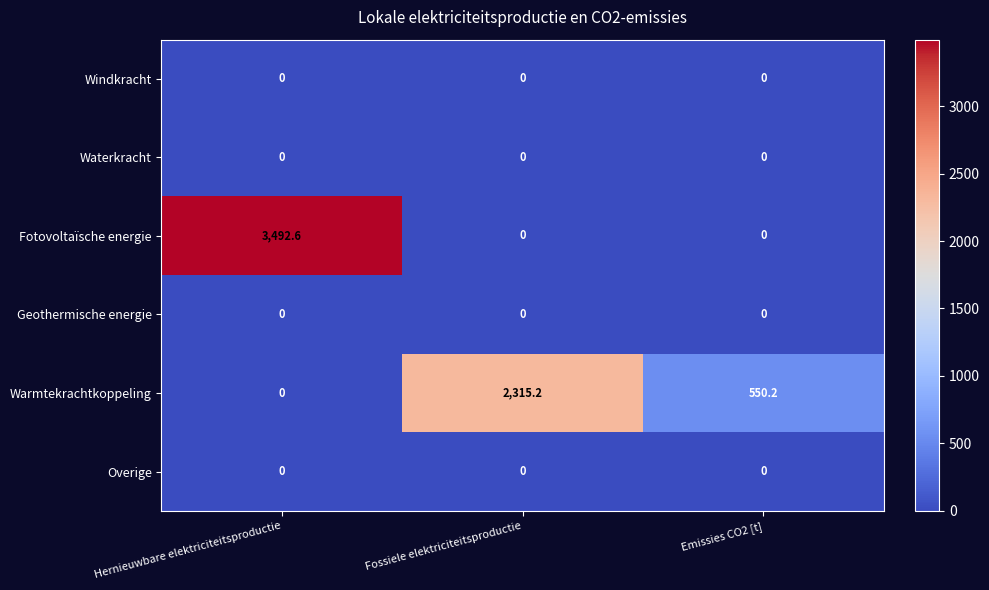

Which series has the largest range (max minus min)?

Fotovoltaïsche energie